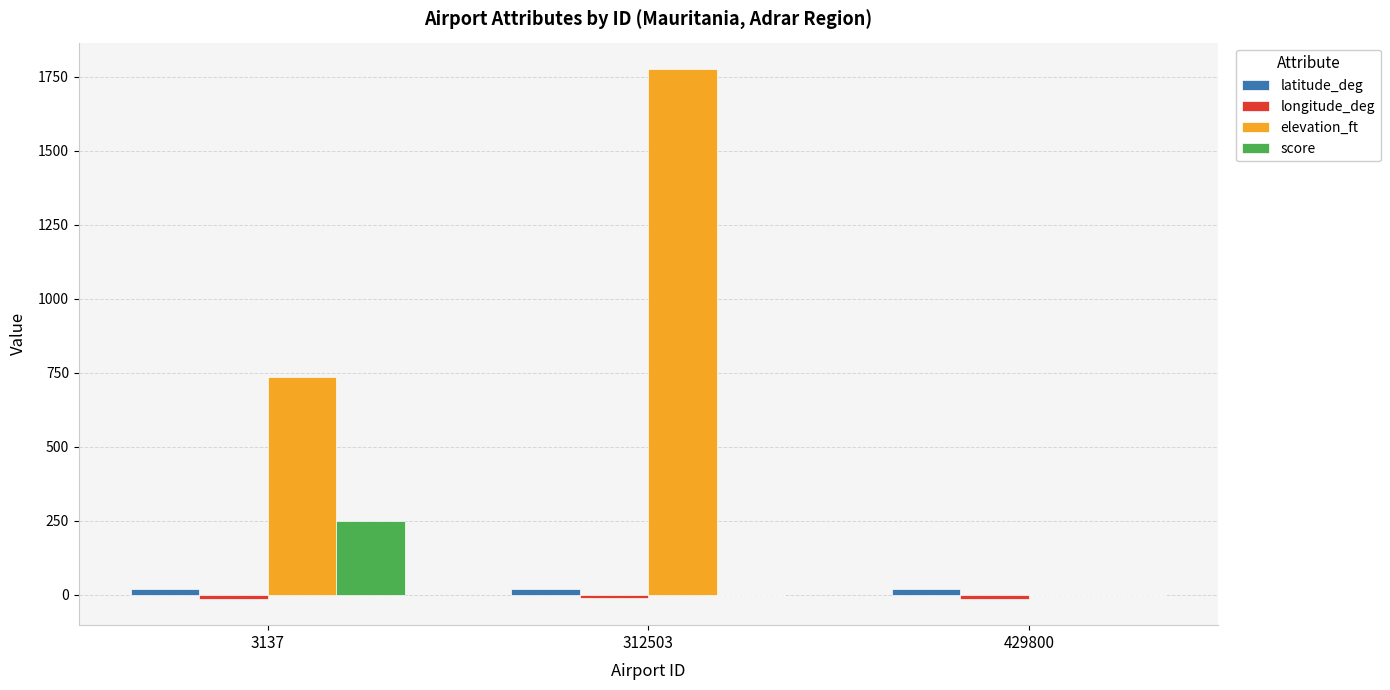

At which label does score reach its peak?

3137